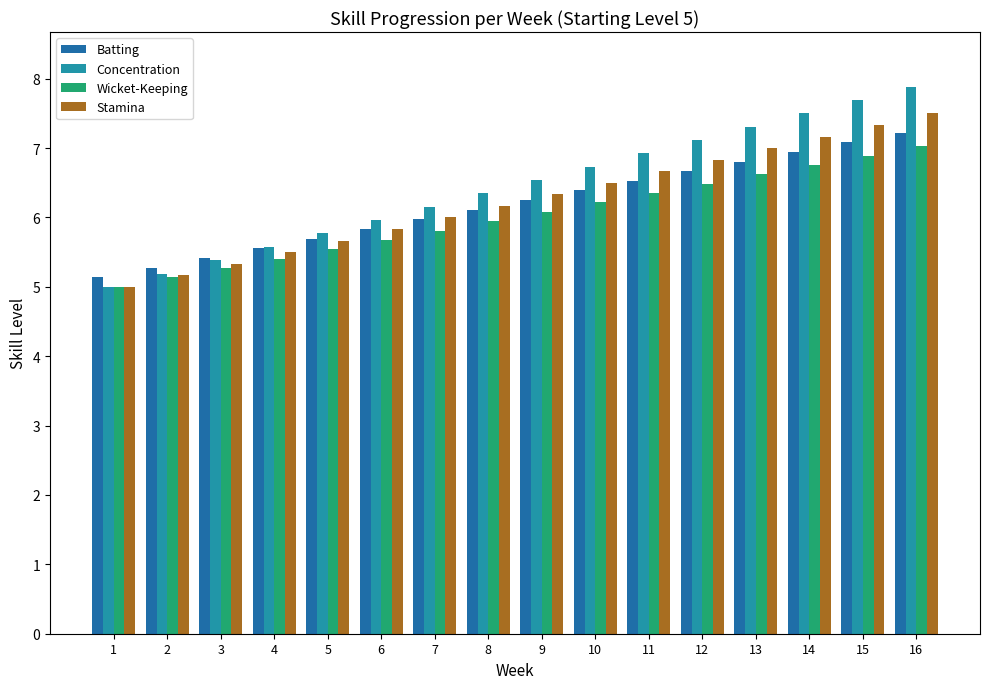

What is the total value across all series at 9?

25.2